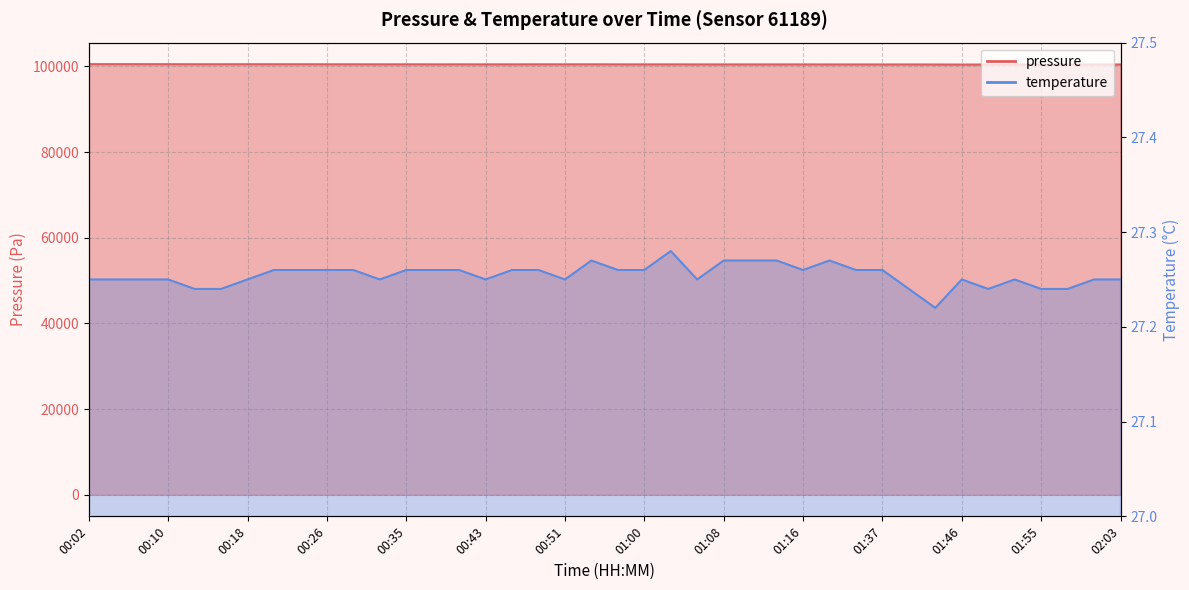

How many interior local valleys does the temperature series have?

7